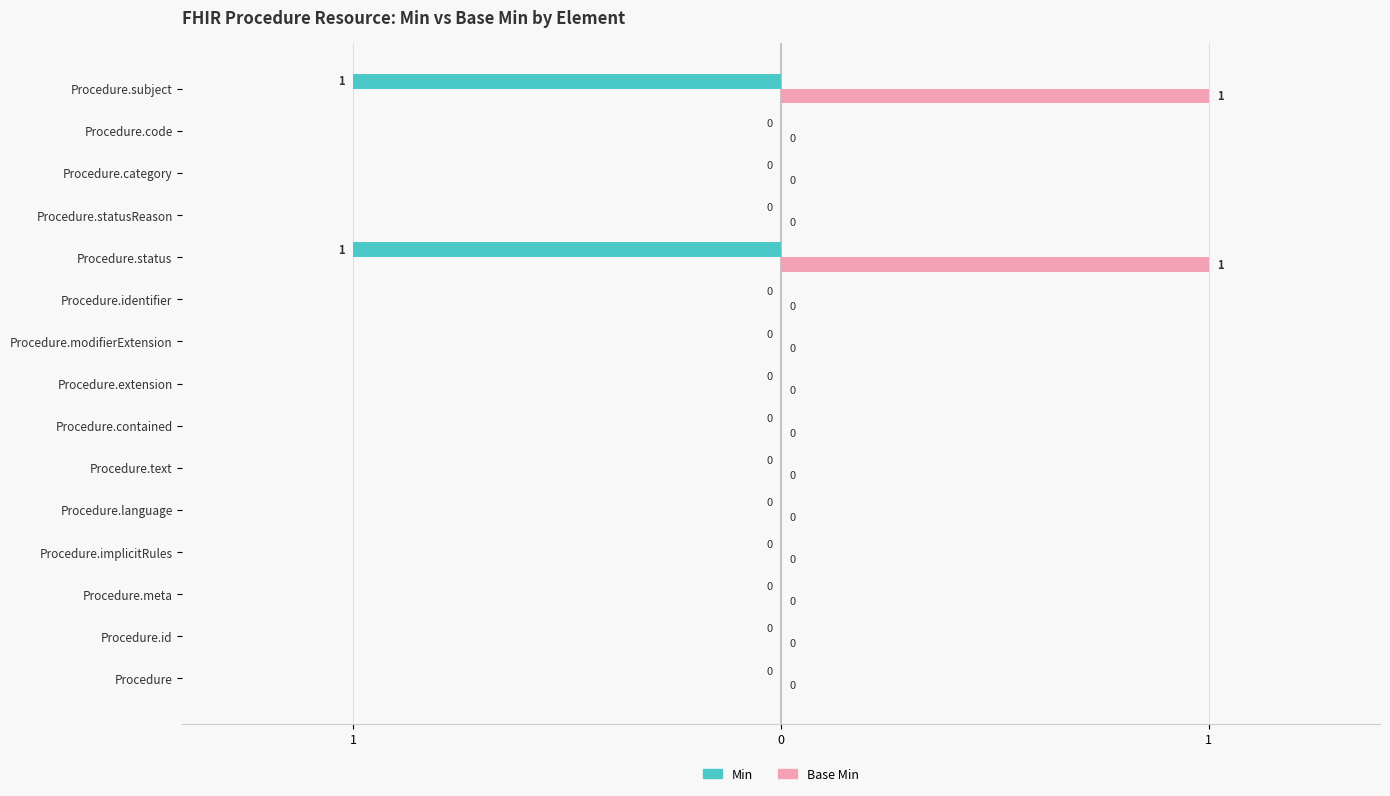

What are all the series names shown in the legend?

Min, Base Min